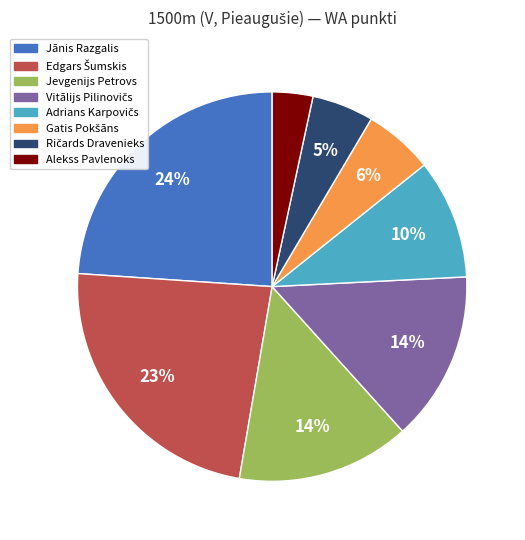

To the nearest percent, what portion does Jevgenijs Petrovs represent?

14%